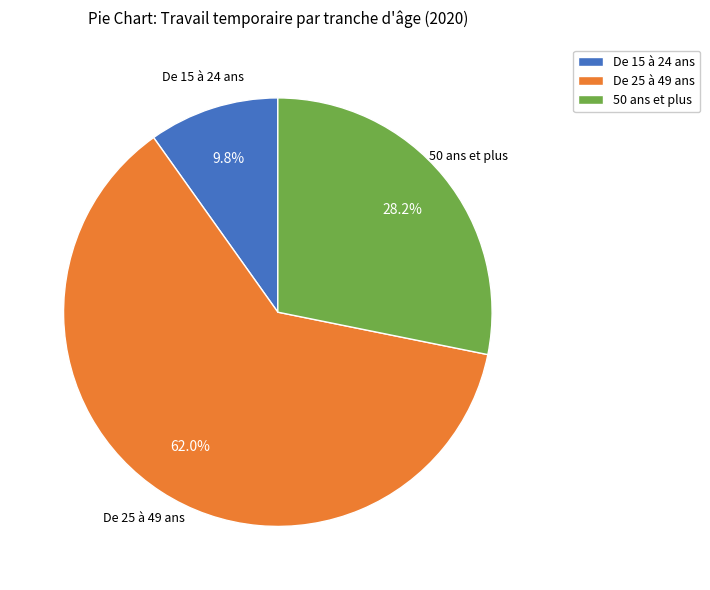

Is the sum of De 25 à 49 ans and 50 ans et plus greater than half?

Yes